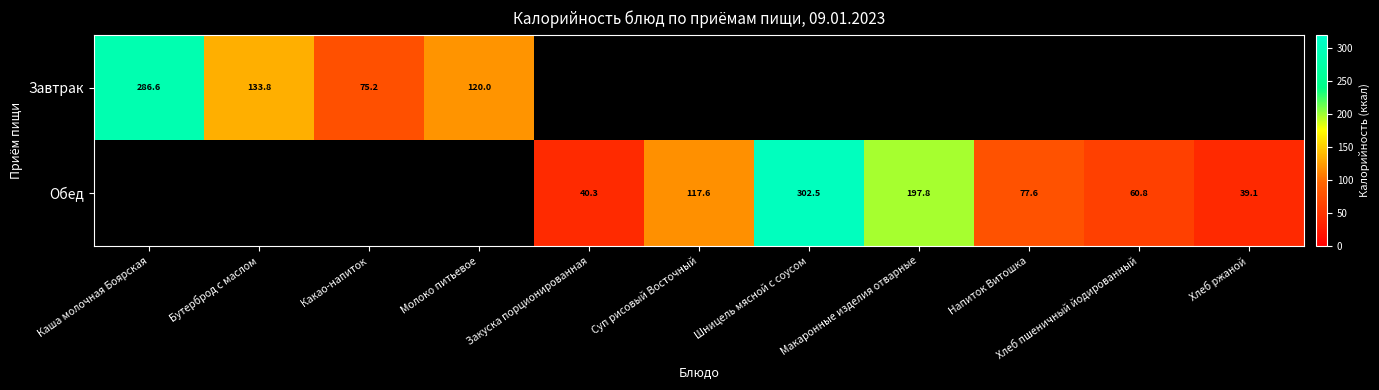

At which label is Завтрак closest to 180?

Бутерброд с маслом